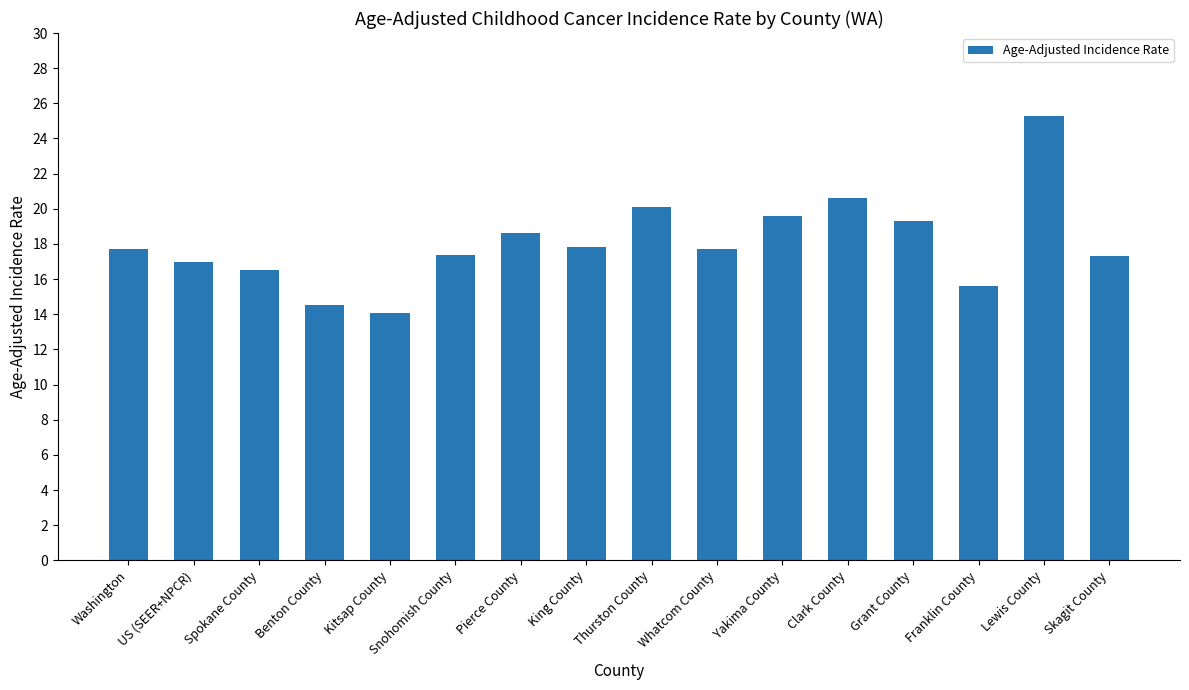

What is the difference between the maximum and minimum values?

11.2